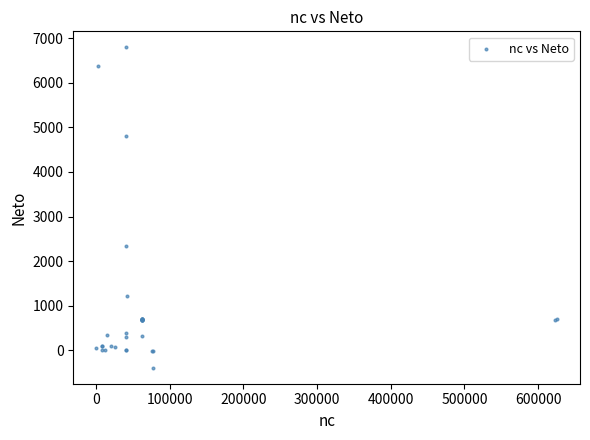

What Y value in the scatter plot is closest to 3201?

2331.8